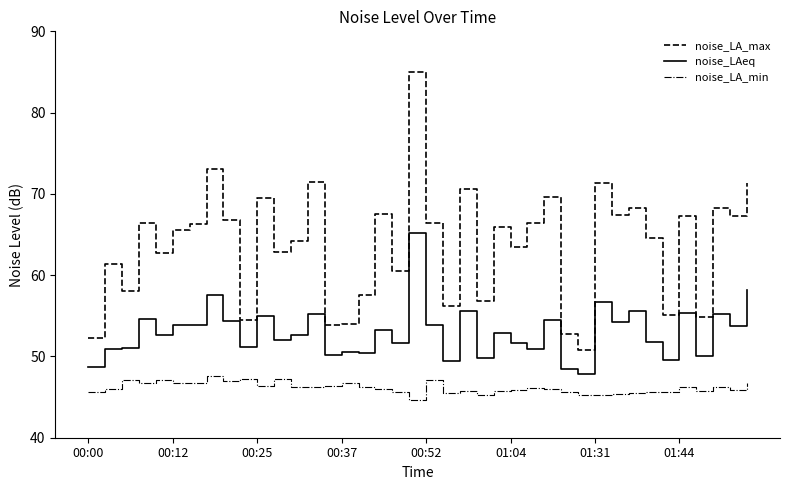

What is the maximum value shown in the chart?

85.0